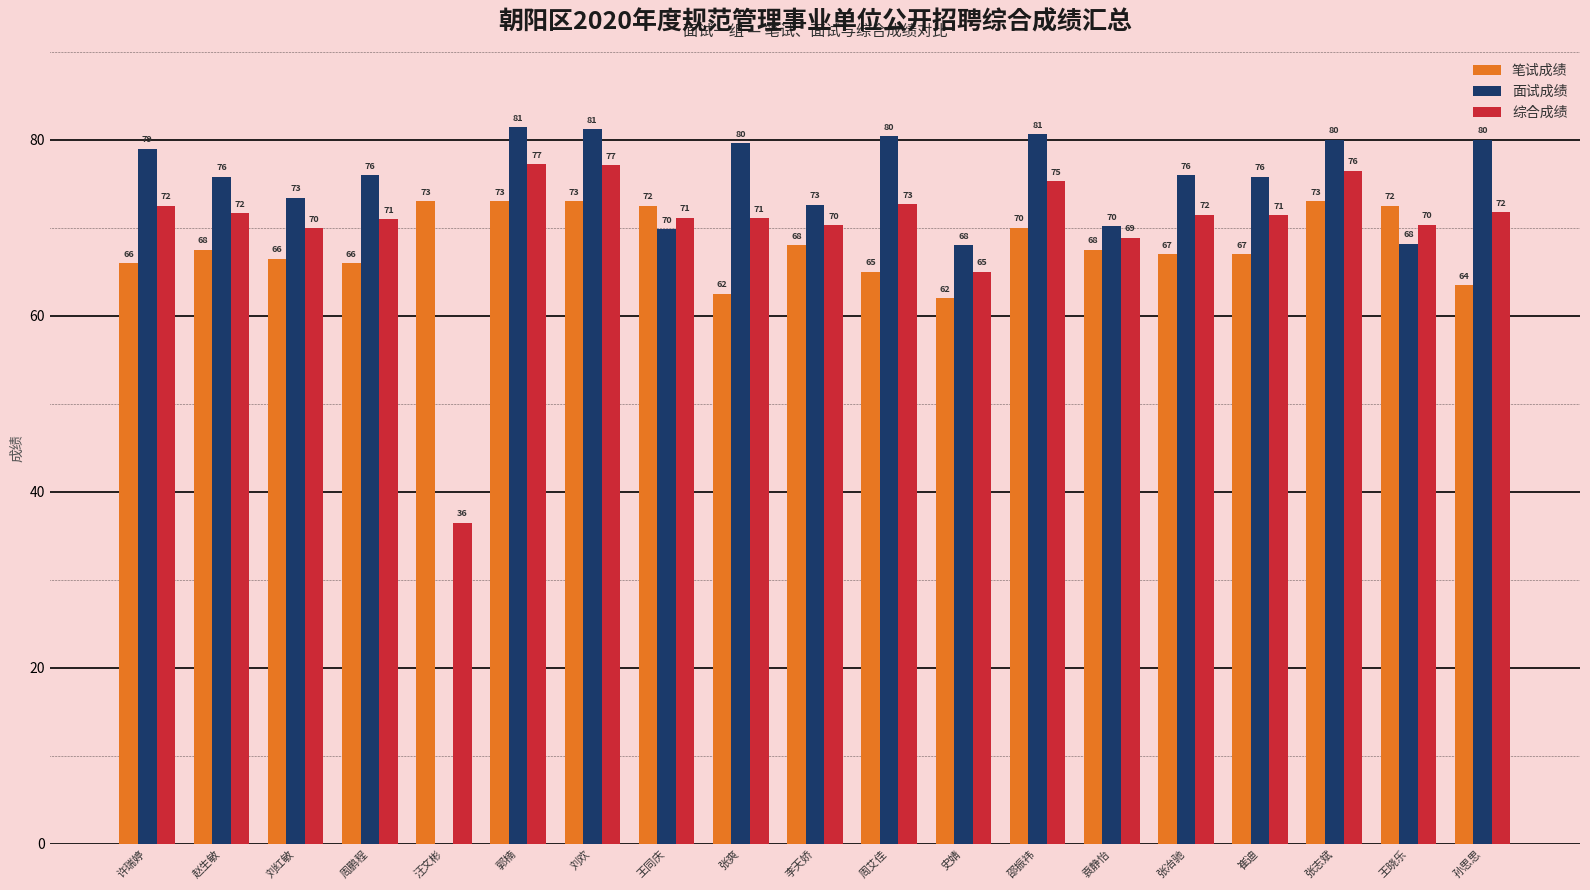

Which series changed the most between 刘欢 and 邵振祎?

笔试成绩